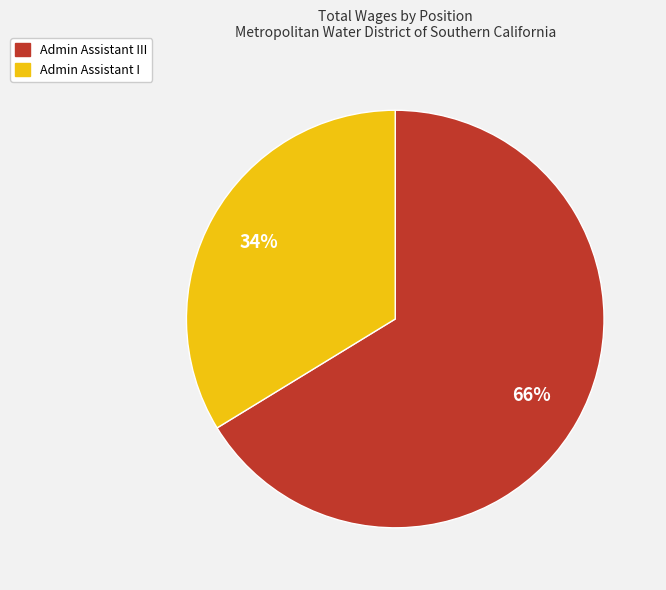

What is the largest slice in the pie chart?

Admin Assistant III